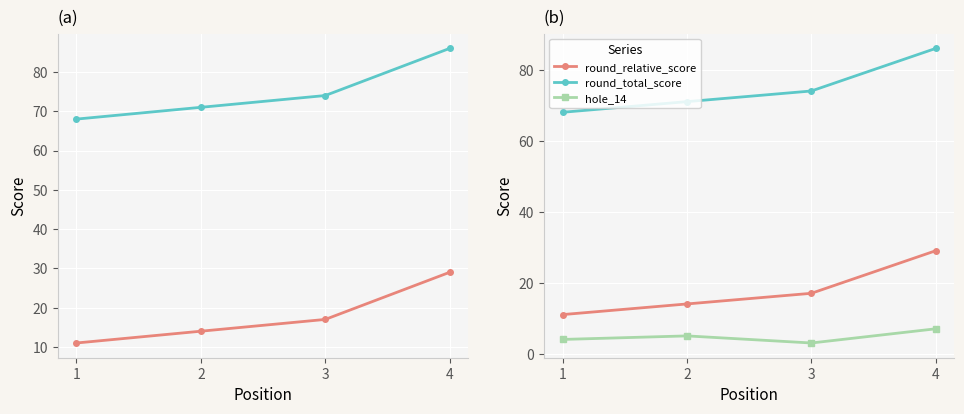

At how many categories does at least one series exceed 34?

4